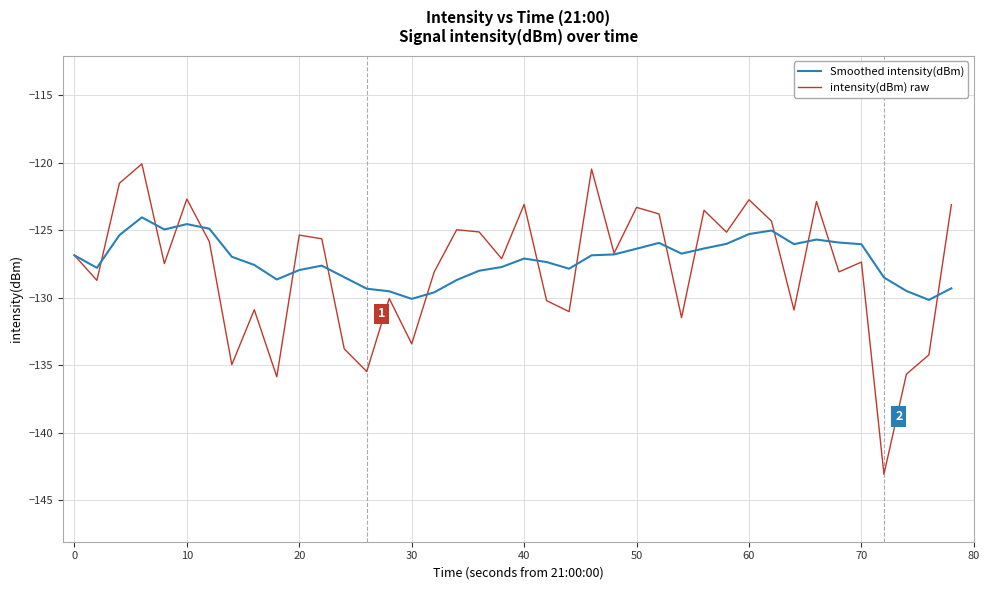

What is the maximum value for intensity(dBm) raw?

-120.1